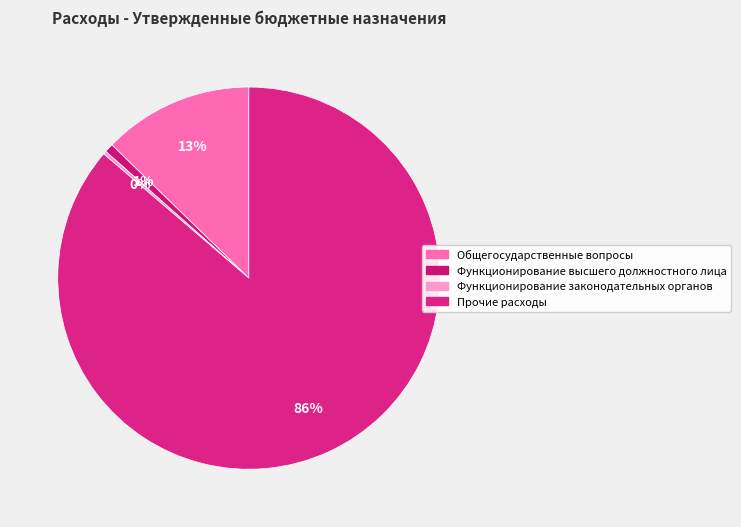

To the nearest percent, what is the average slice percentage?

25%